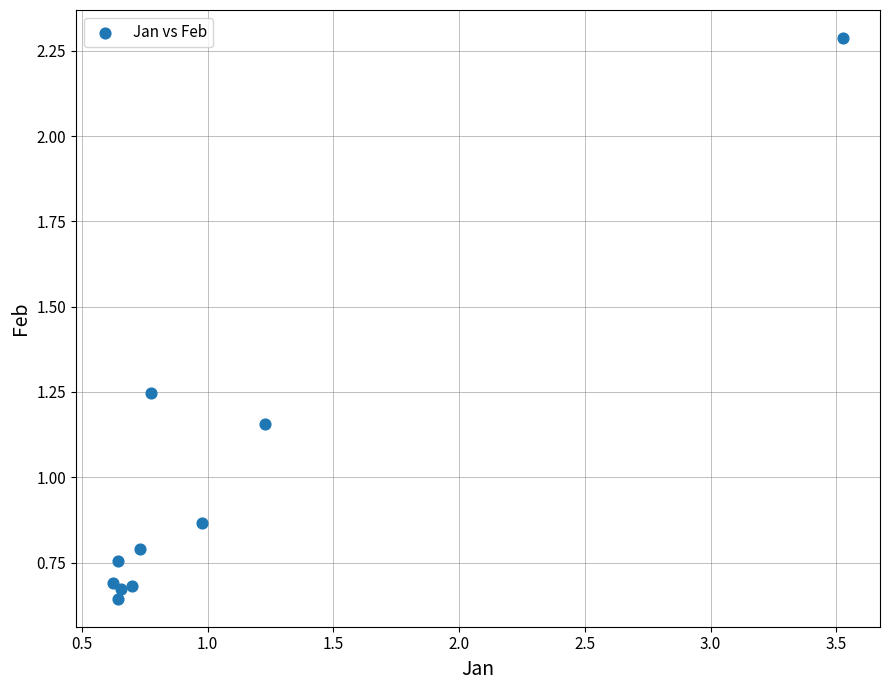

What is the range of Y values (max minus min)?

1.6